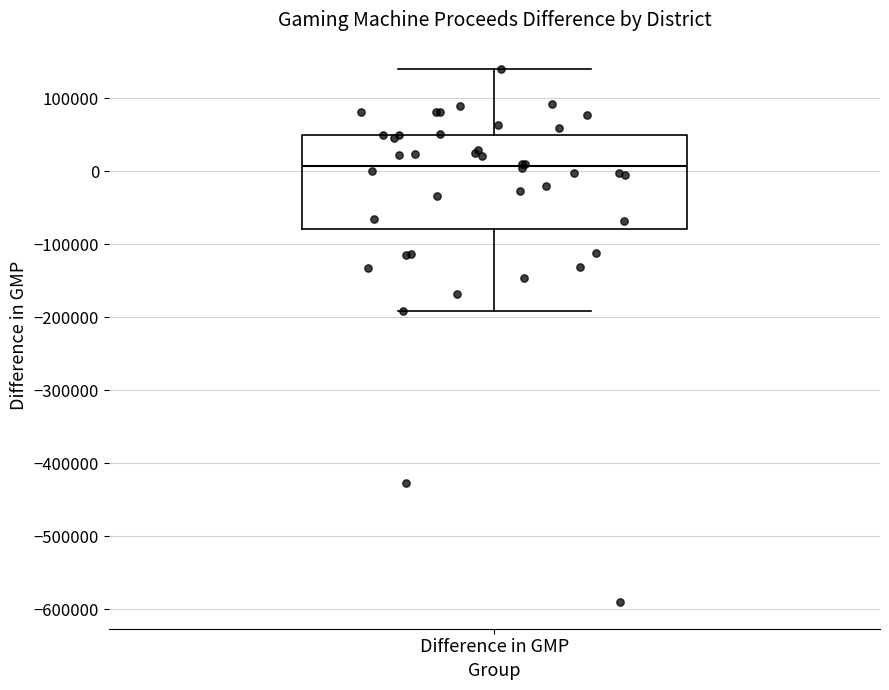

Where is the lower edge of the box for Difference in GMP on the y-axis? The values are not printed on the chart, so give them approximately, as read against the axis.

-80000